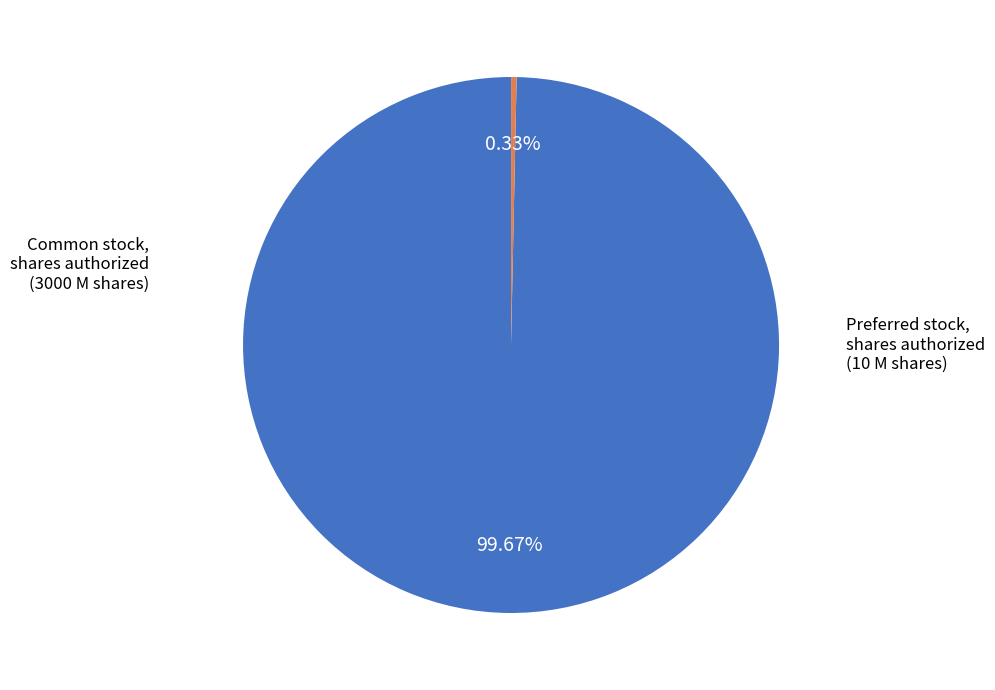

What is the majority slice?

Common stock, shares authorized